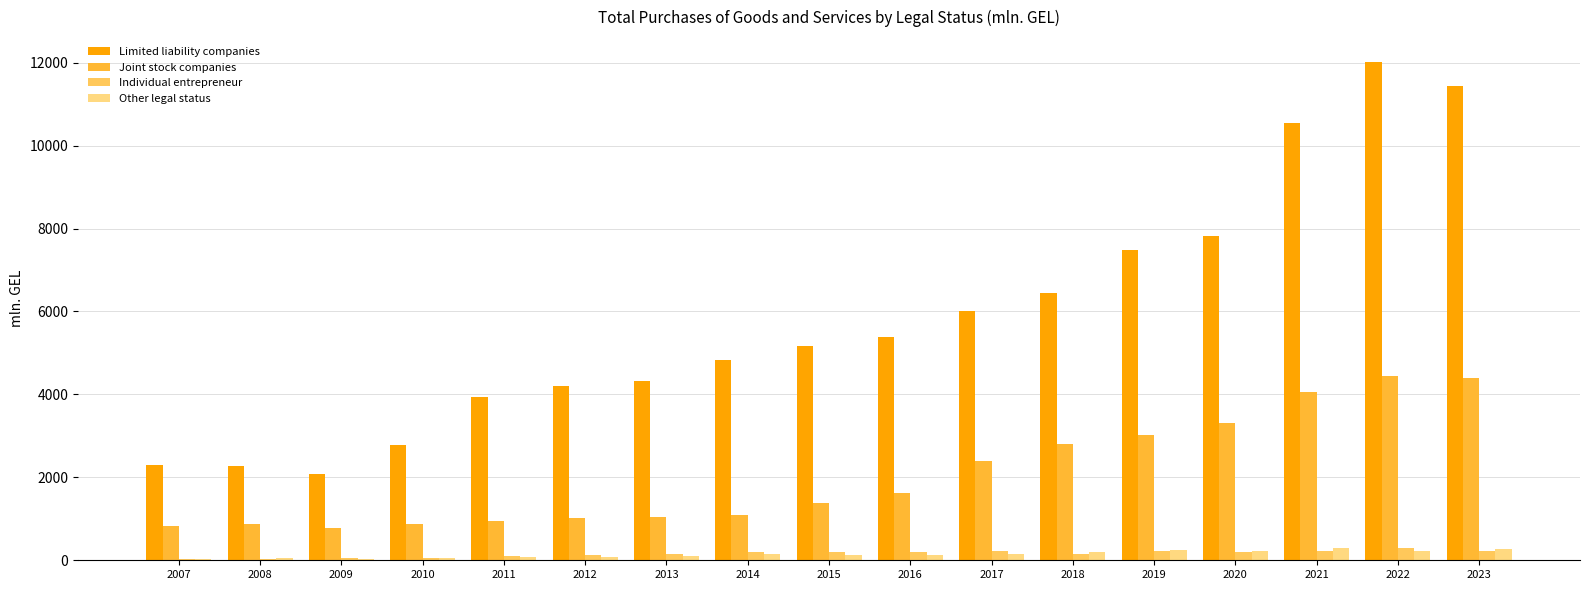

How many series are shown in this chart?

4